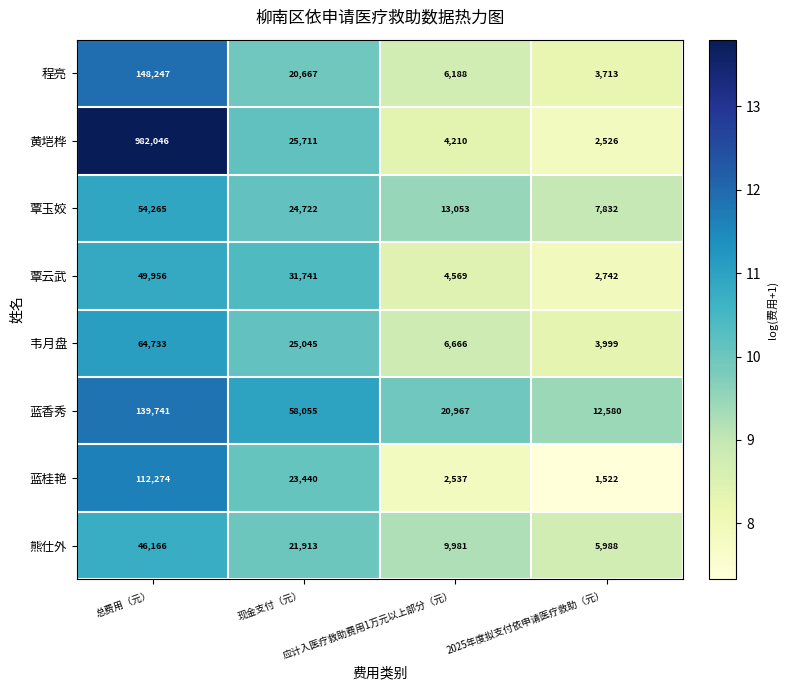

What is the sum of all 覃玉姣 values?

99872